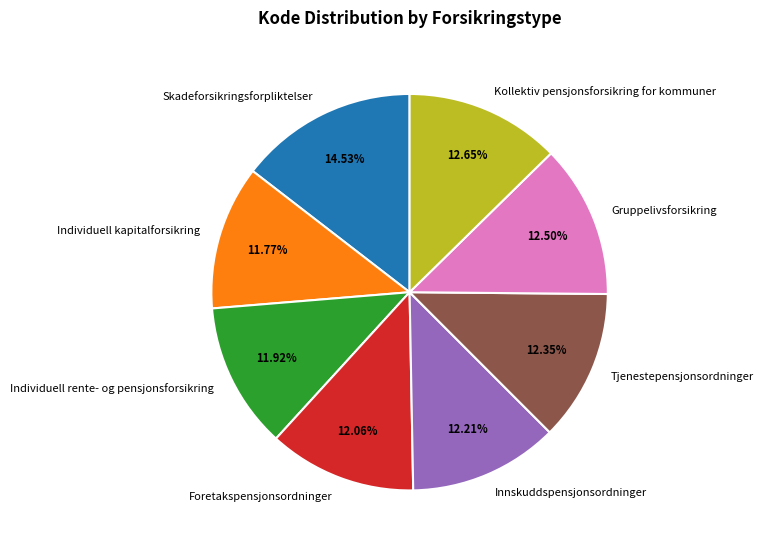

Count the number of slices in the pie.

8